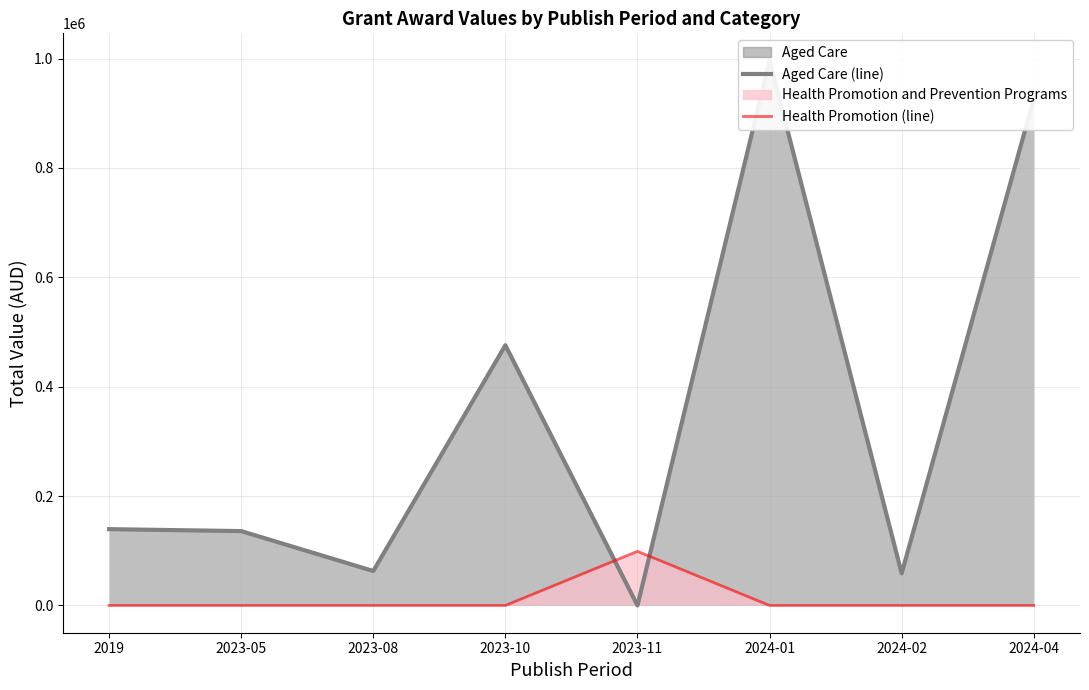

What is the difference between the Aged Care (line) values at 2024-02 and 2023-11?

58701.1